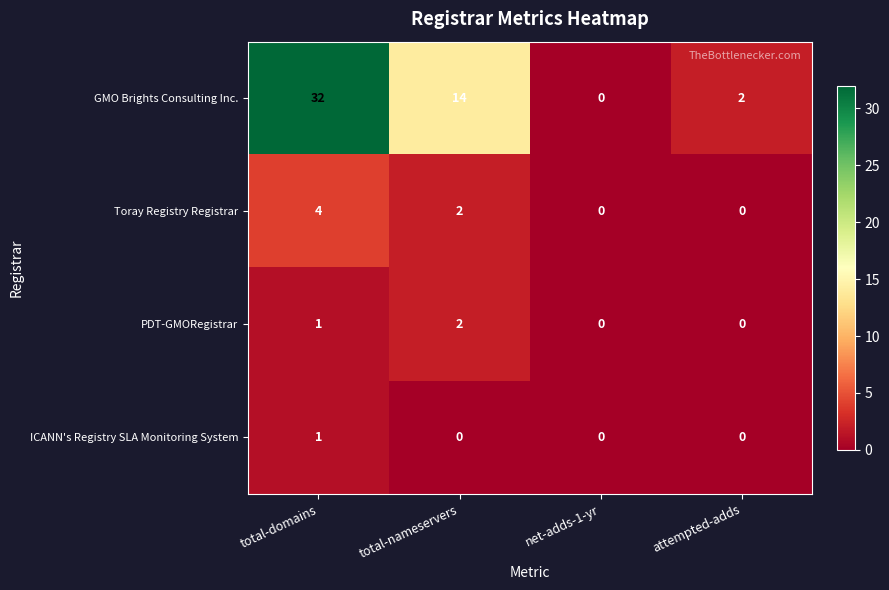

What is the greatest value displayed?

32